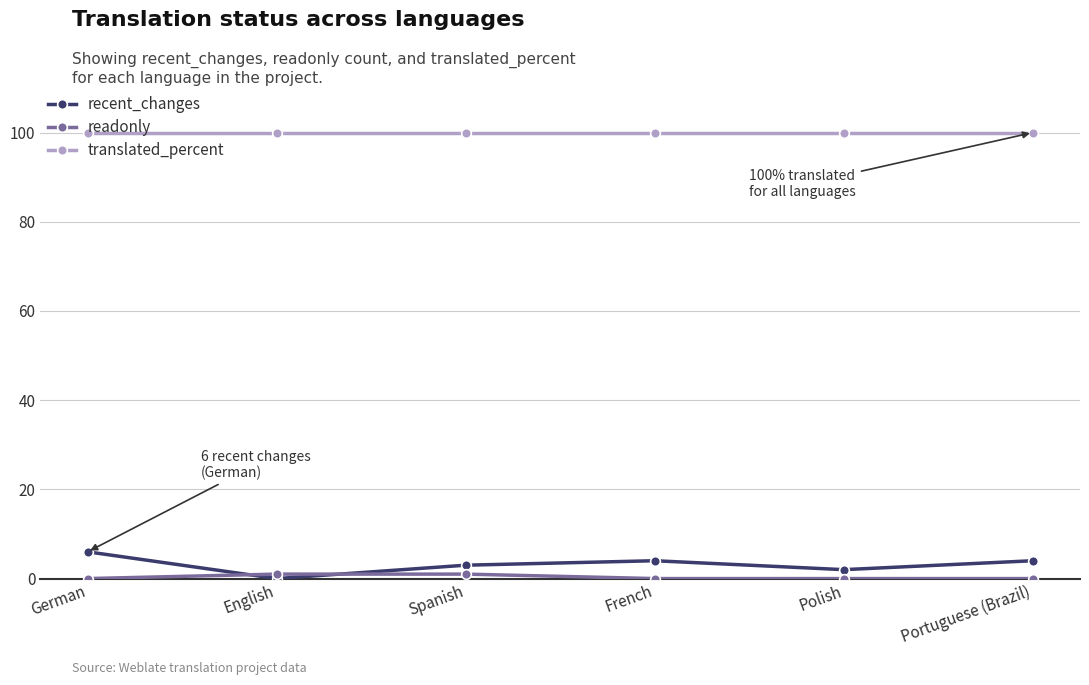

Is the value of recent_changes at Spanish greater than the value of translated_percent at Spanish?

No